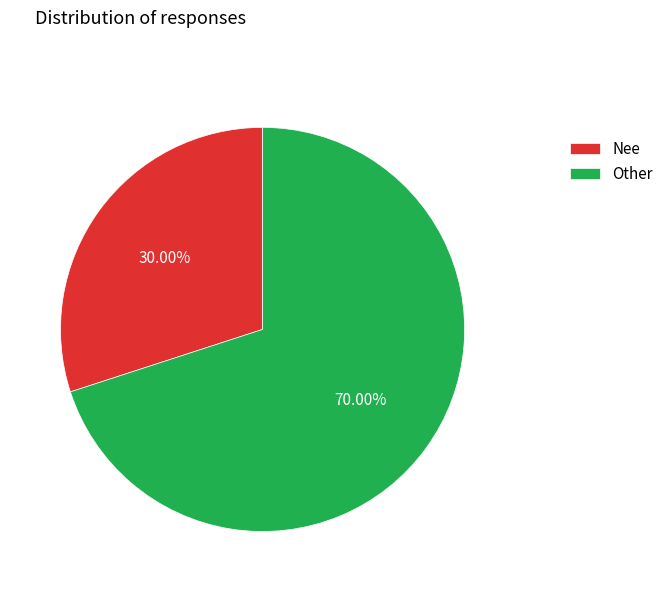

Is Nee the majority of the pie?

No